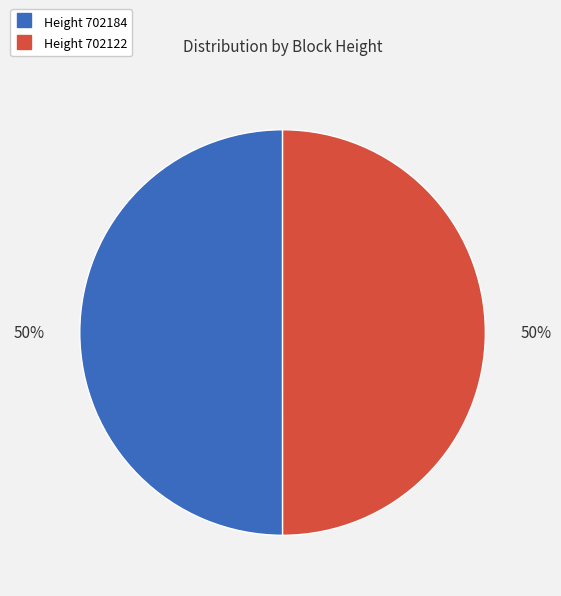

To the nearest percent, what is the average slice percentage?

50%